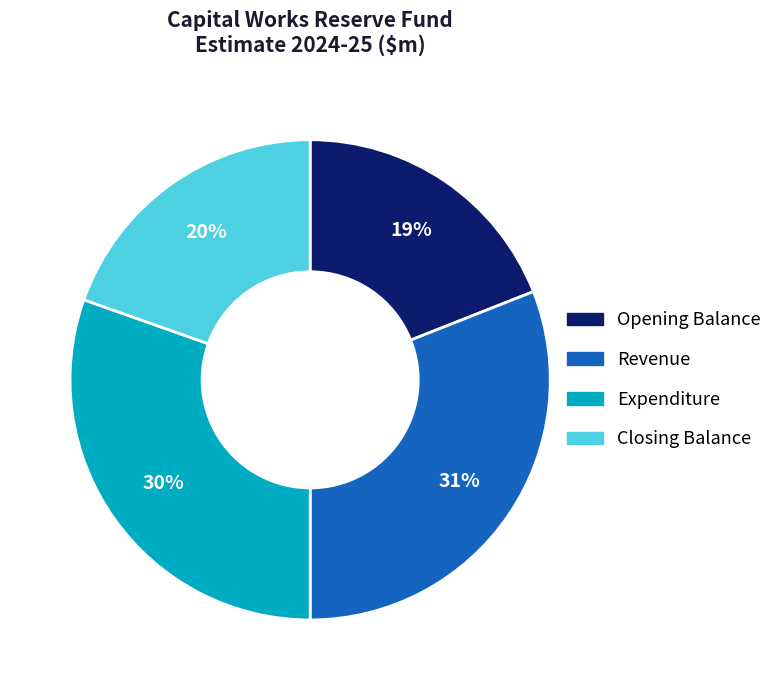

To the nearest percent, what is the difference between the Expenditure and Opening Balance slice percentages?

11%